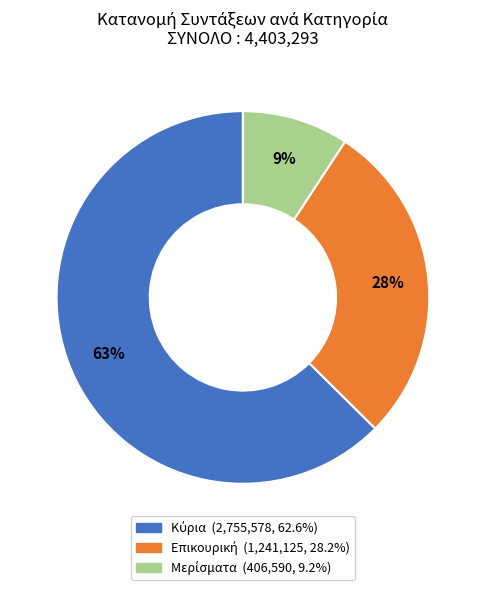

Is there a majority slice in this chart?

Yes